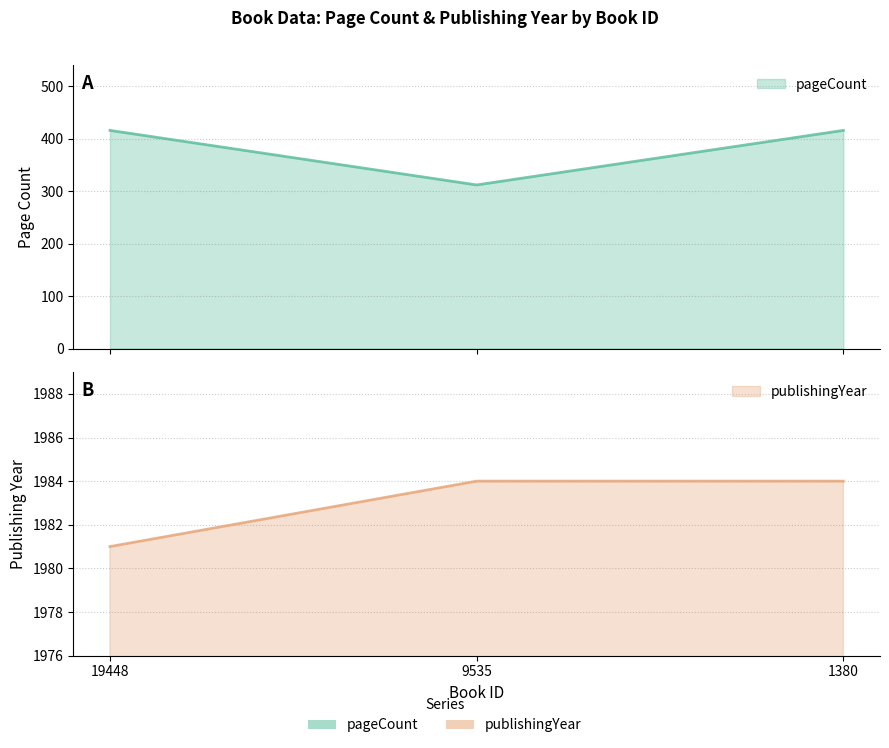

What is the difference between the publishingYear values at 19448 and 1380?

3